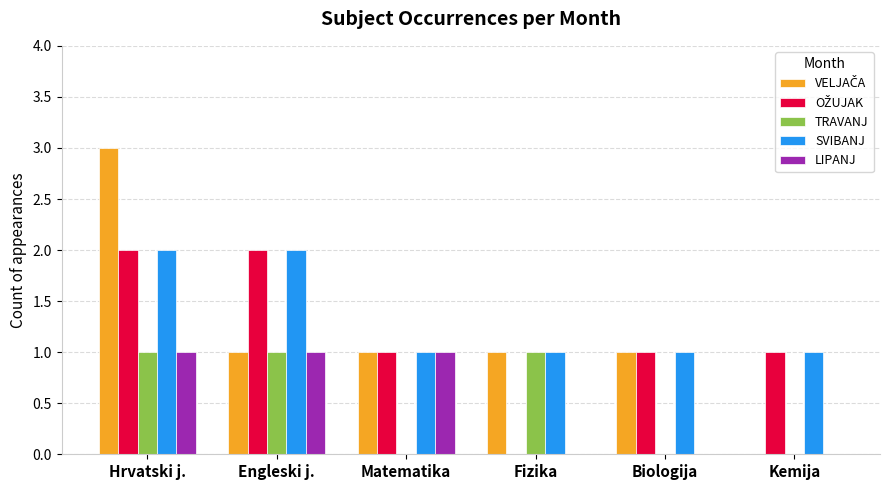

What is the sum of the SVIBANJ values at Hrvatski j. and Engleski j.?

4